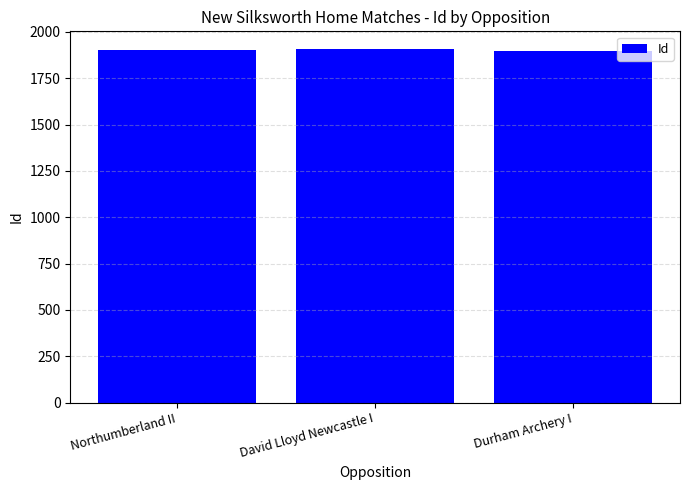

What is the value of the 2nd bar from the left?

1908